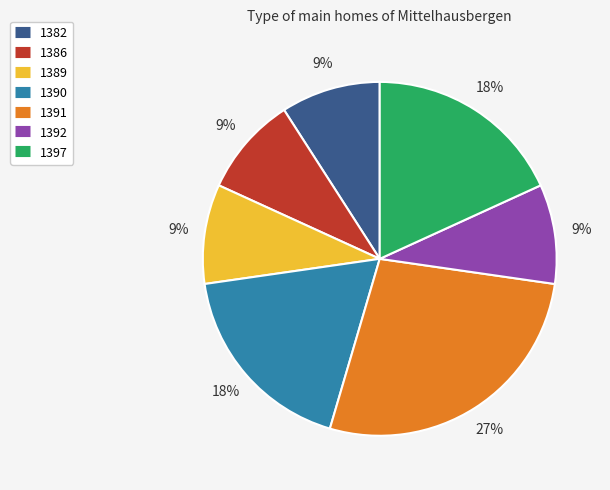

Is it true that 1386 is 9% of the pie?

True